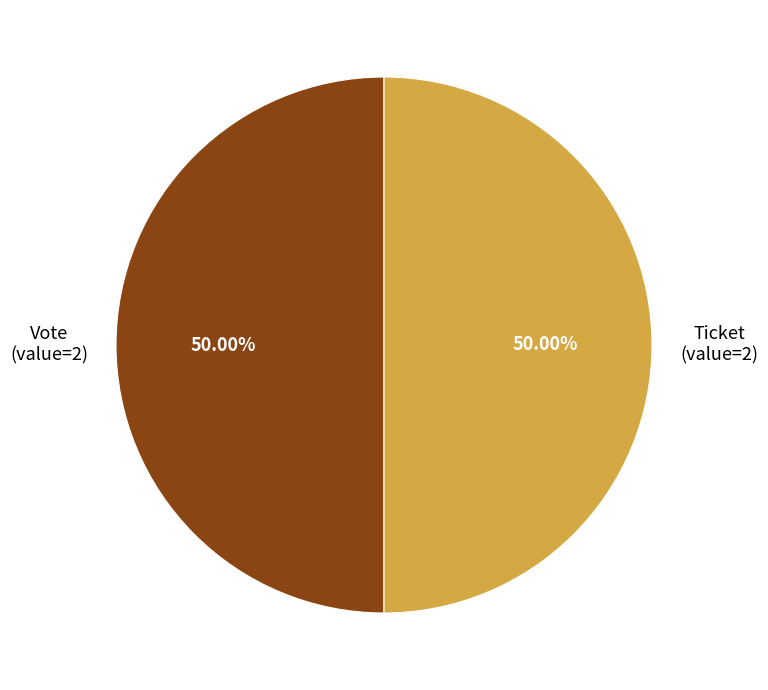

Is the sum of Ticket and Vote greater than half?

Yes